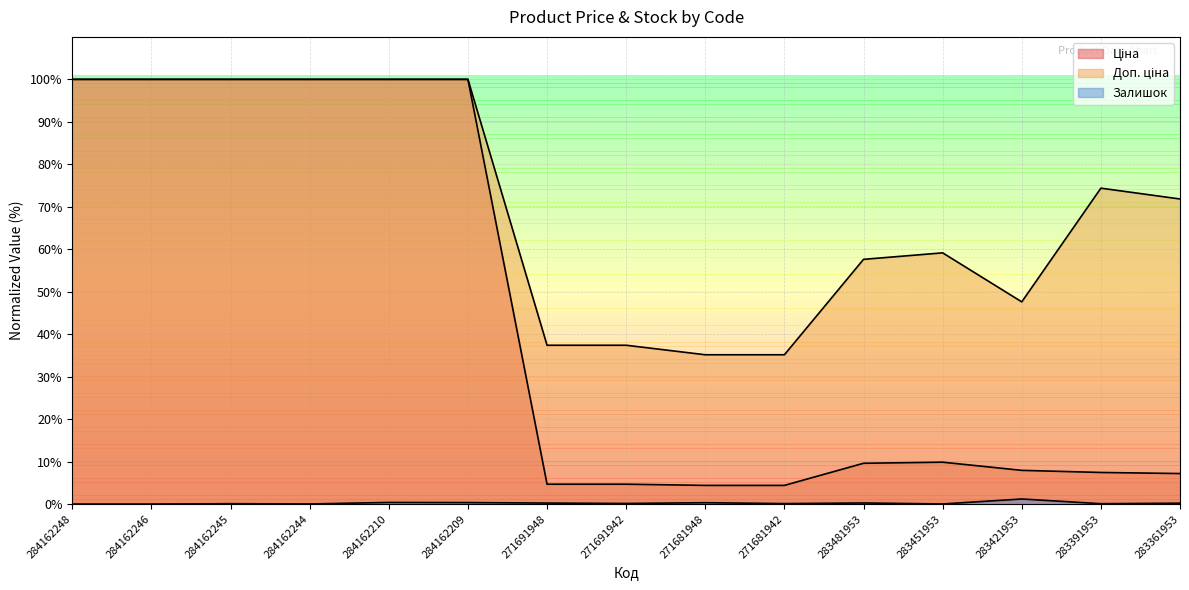

What is the sum of all Залишок values?

3.4